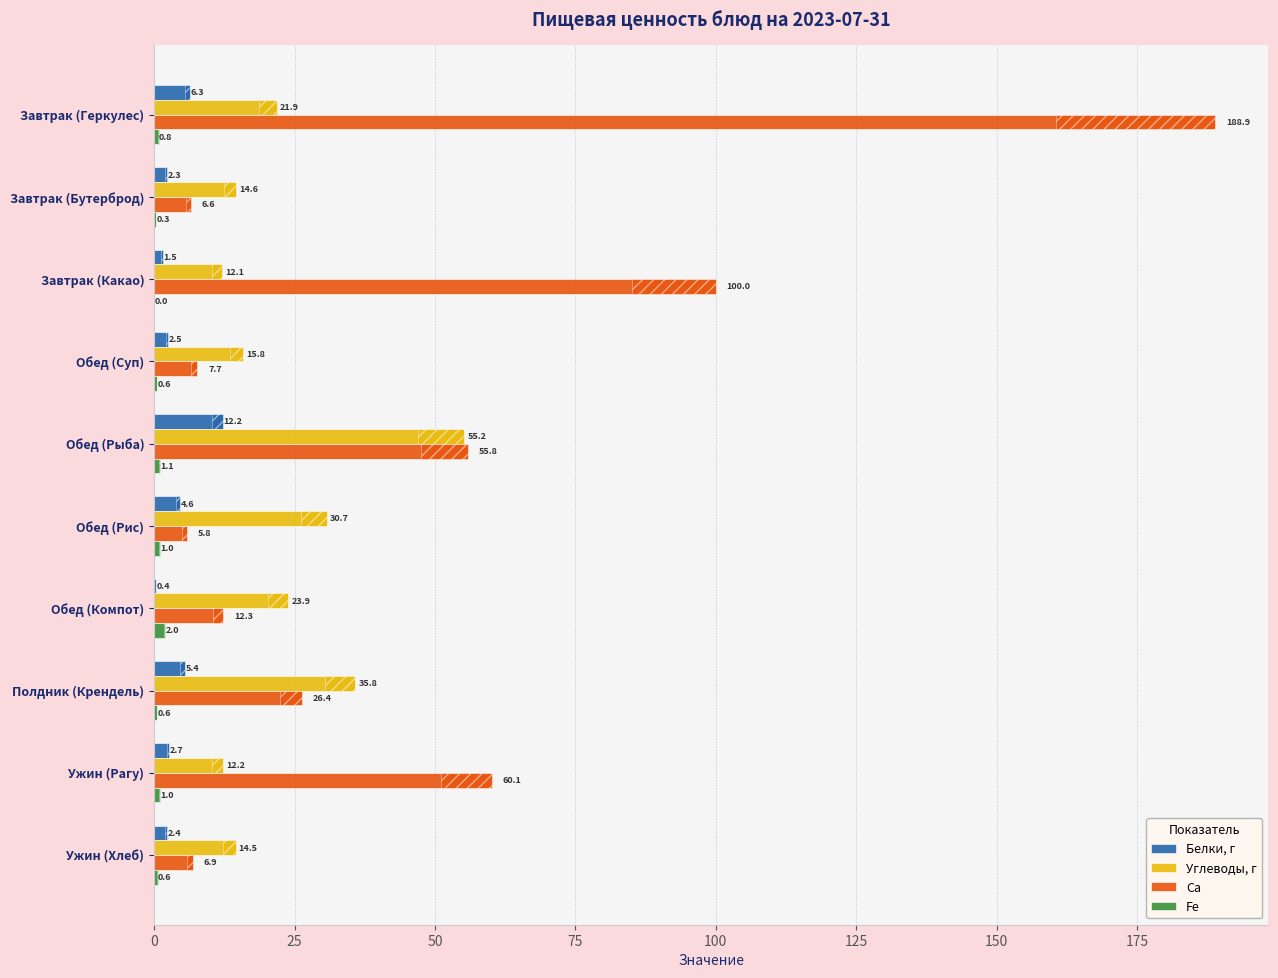

The Ca series shows 5.7 at Полдник (Крендель). True or false?

False